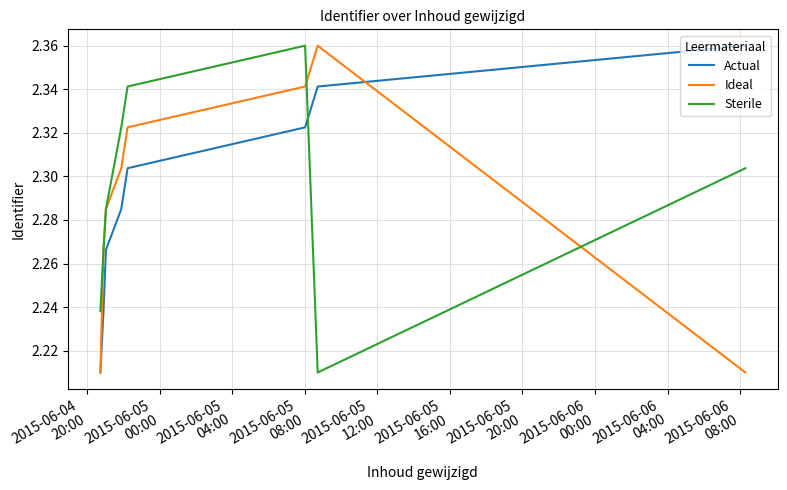

What is the sum of all Sterile values?

18.3